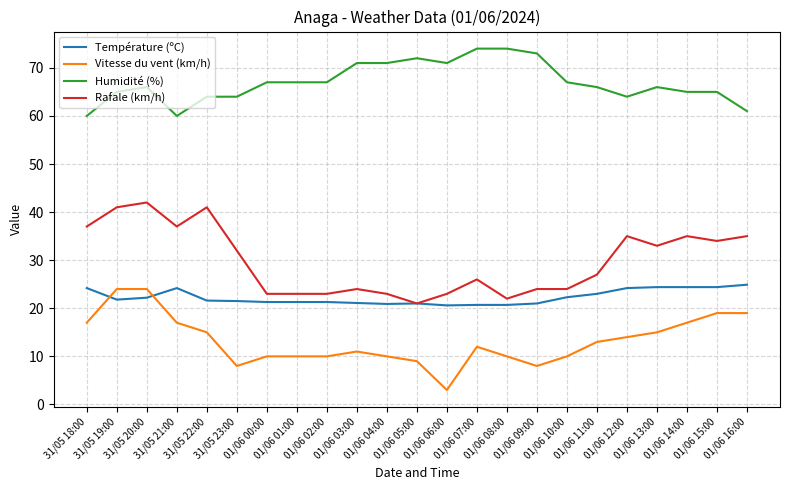

What is the maximum value for Humidité (%)?

74.0